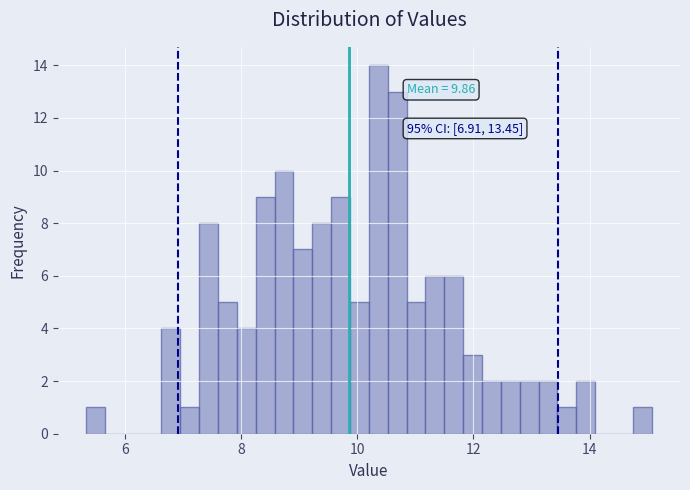

Read against the x-axis, roughly where is the centre of the tallest bar?

10.4